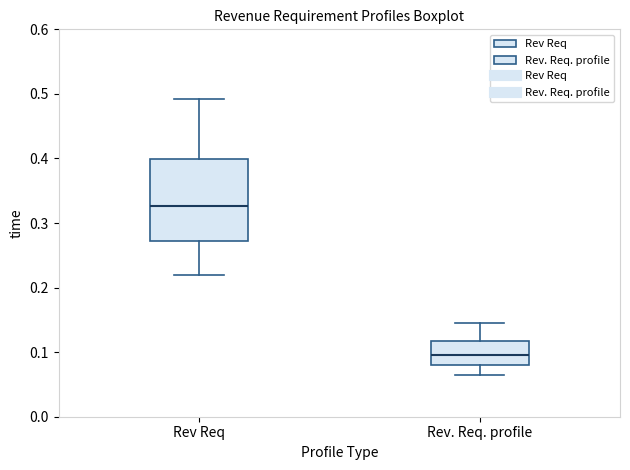

Reading left to right, read every box against the y-axis: the position of its median line, the range the box covers, and the ends of its whiskers. The values are not printed on the chart, so give them approximately, as read against the axis.

Rev Req: median 0.33, box 0.27 to 0.40, whiskers 0.22 to 0.49
Rev. Req. profile: median 0.10, box 0.08 to 0.12, whiskers 0.06 to 0.14